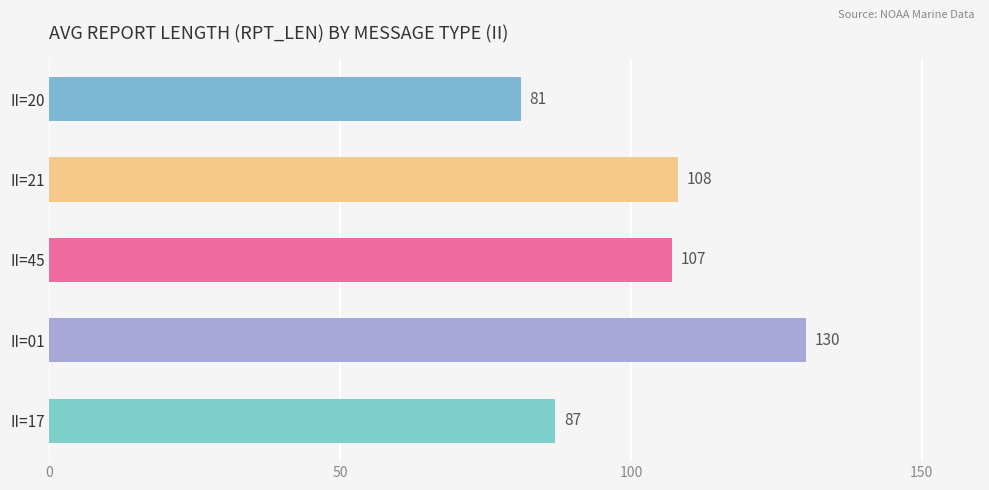

Between II=21 and II=45, which is larger?

II=21